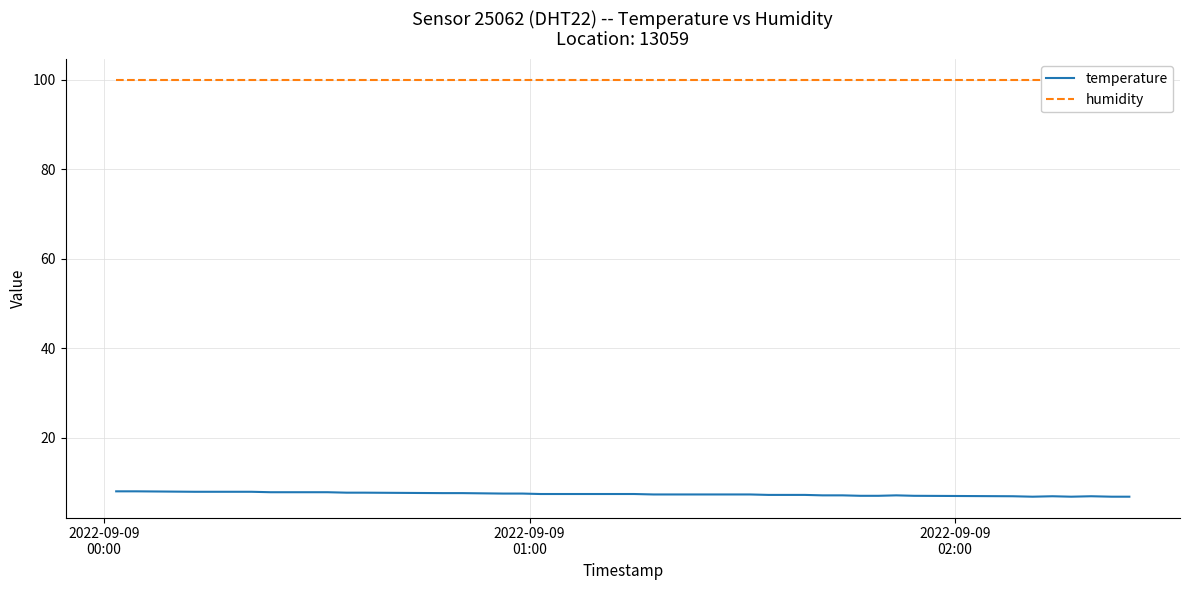

True or false: humidity and temperature cross at least once.

False